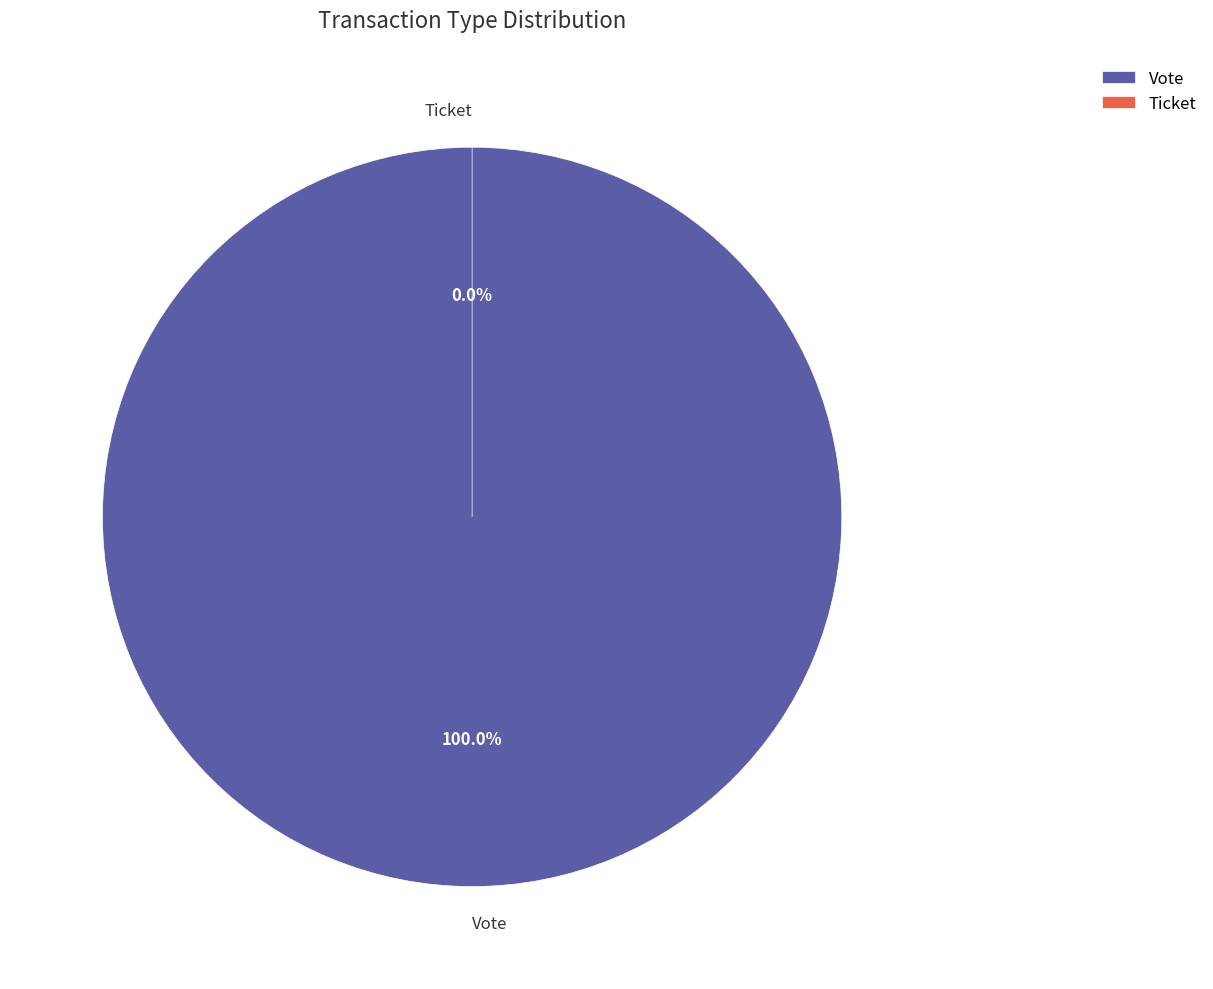

To the nearest percent, what is the combined percentage of Vote and Ticket?

100%